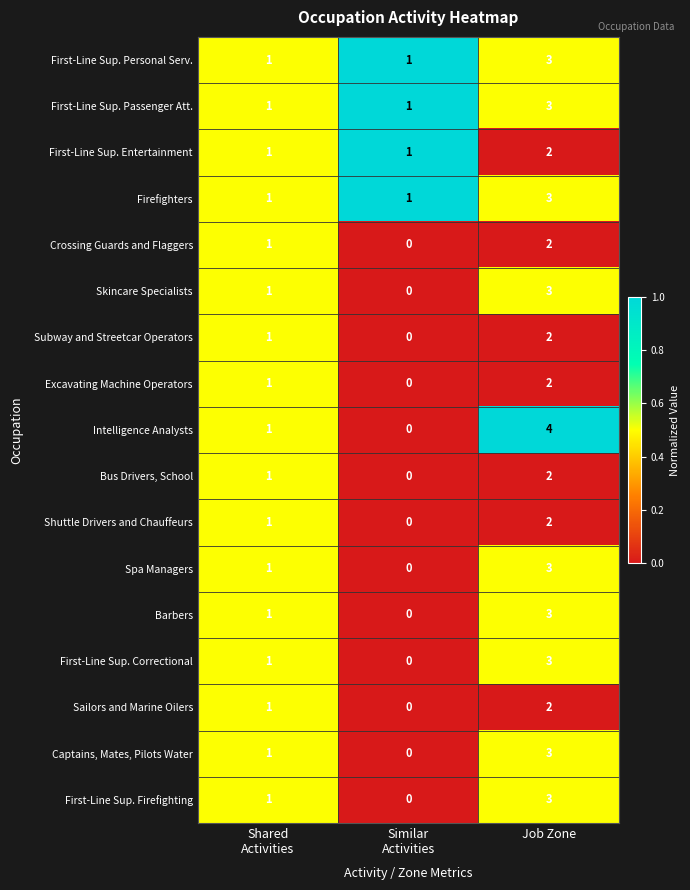

Which series has the widest spread of values?

Intelligence Analysts